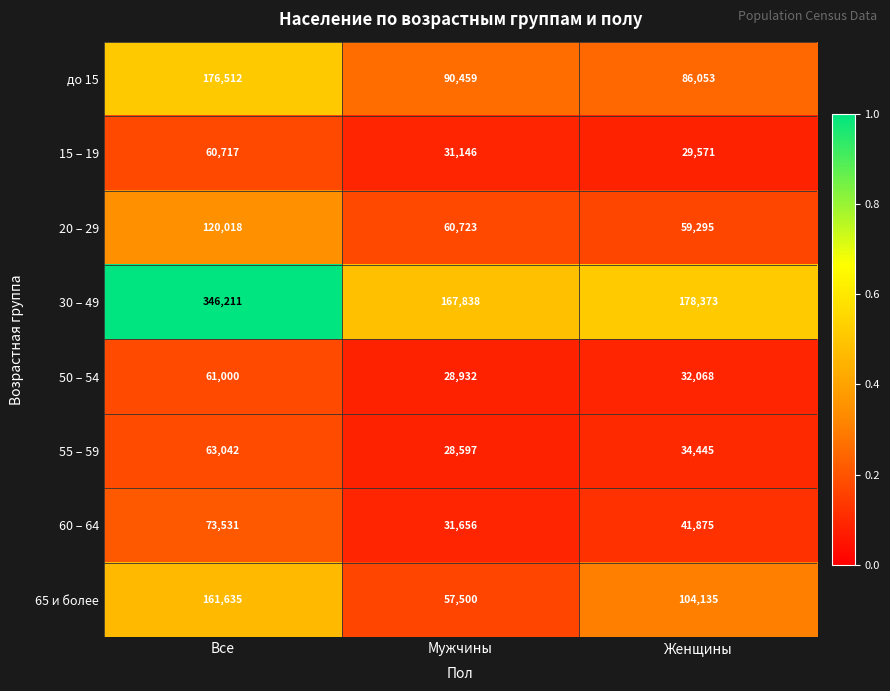

Which series has the largest range (max minus min)?

30 – 49